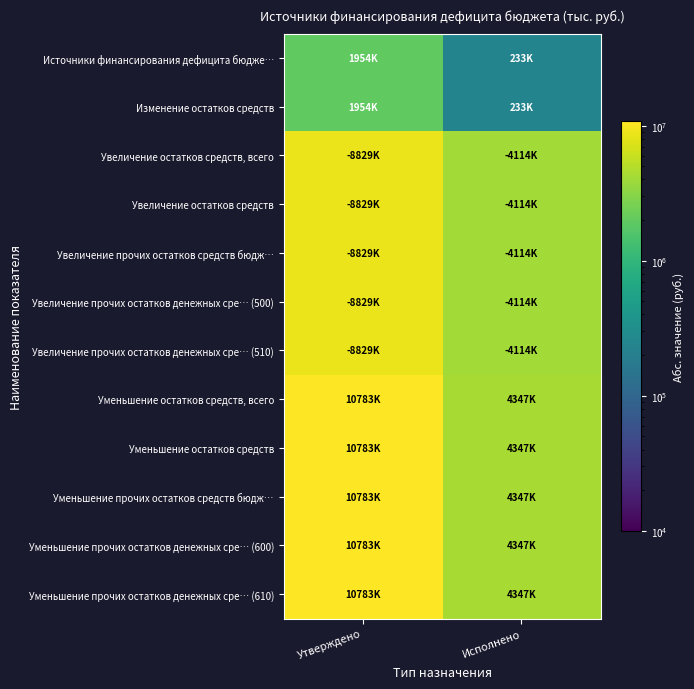

Which series has the largest total across all categories?

Уменьшение остатков средств, всего